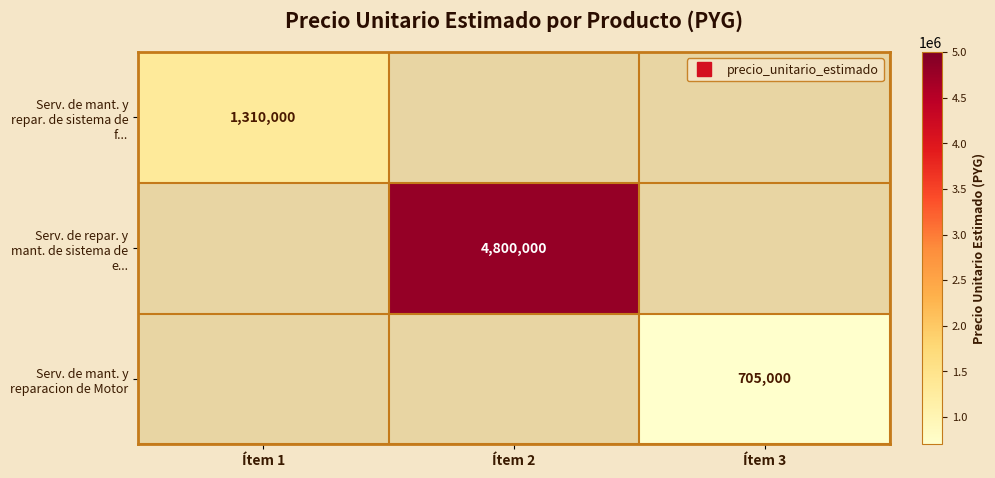

The value of Serv. de mant. y reparacion de Motor at Ítem 3 is 1073807.0. True or false?

False